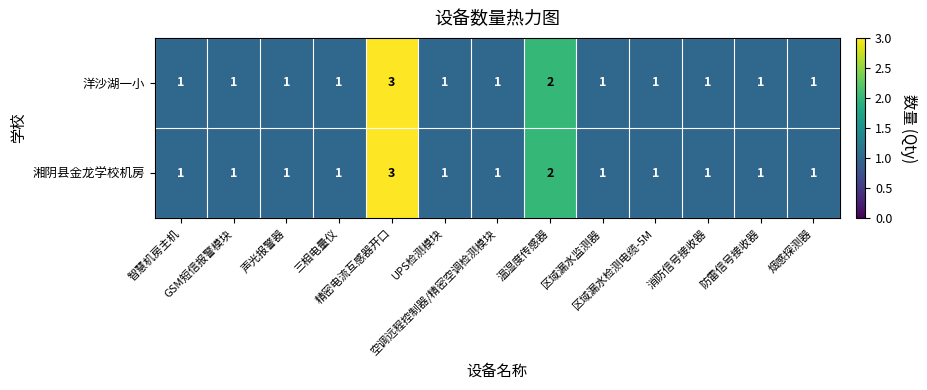

What is the highest value of the 湘阴县金龙学校机房 series?

3